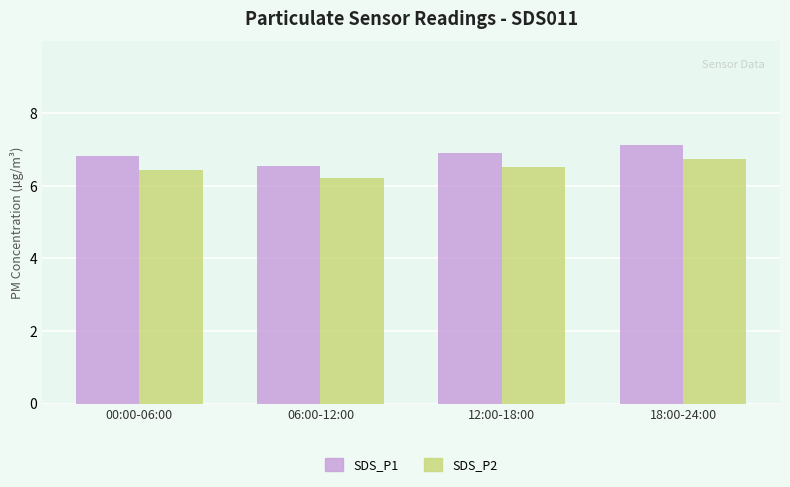

Is the value of SDS_P2 at 06:00-12:00 greater than the value of SDS_P1 at 12:00-18:00?

No